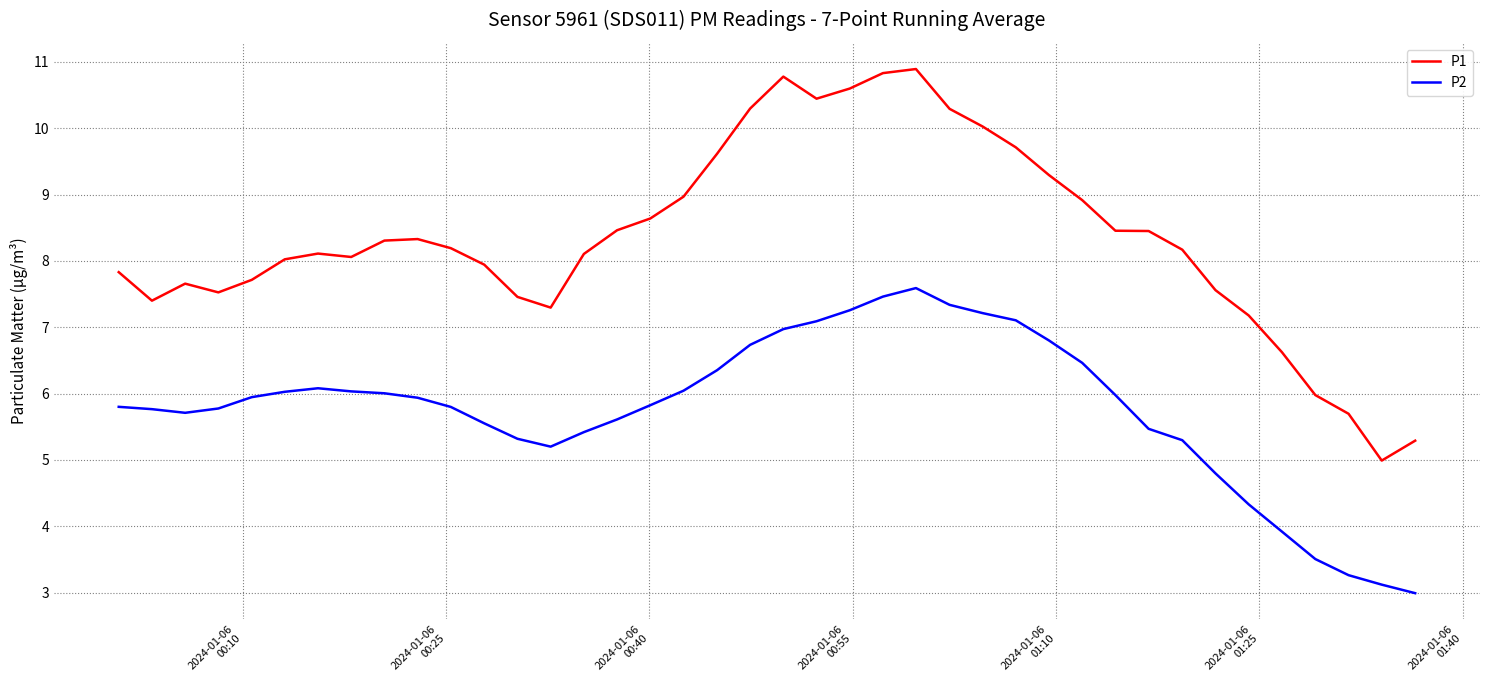

List the series in order of their overall mean, lowest first.

P2, P1